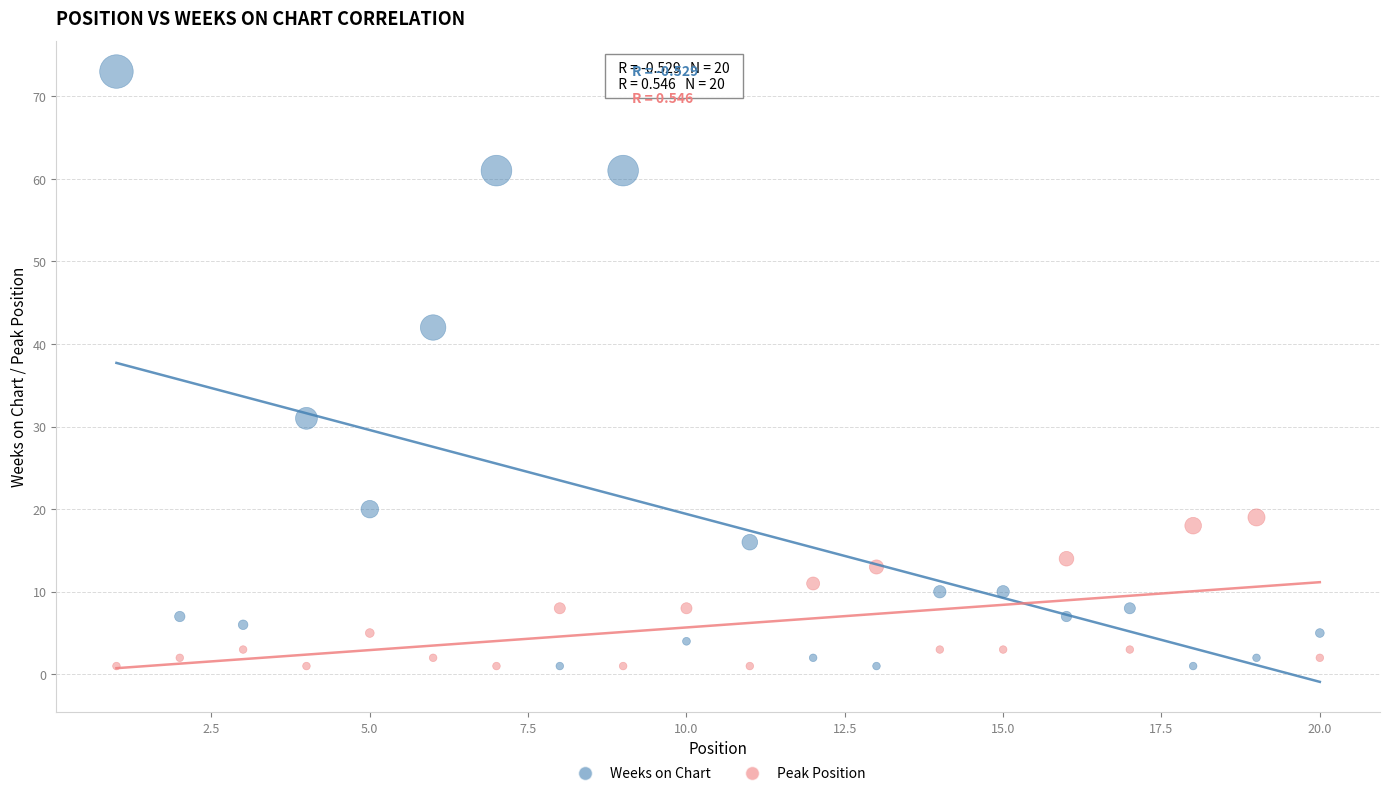

What are all the series names shown in the legend?

Weeks on Chart, Peak Position